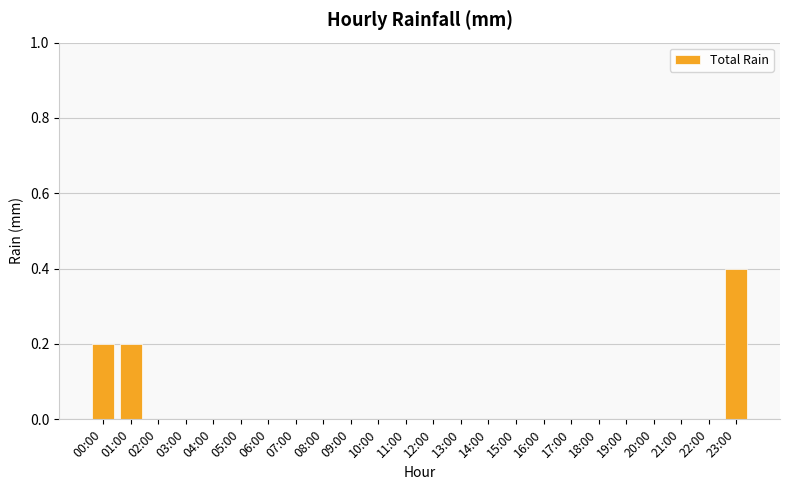

The value at 13:00 is 0.0. True or false?

True